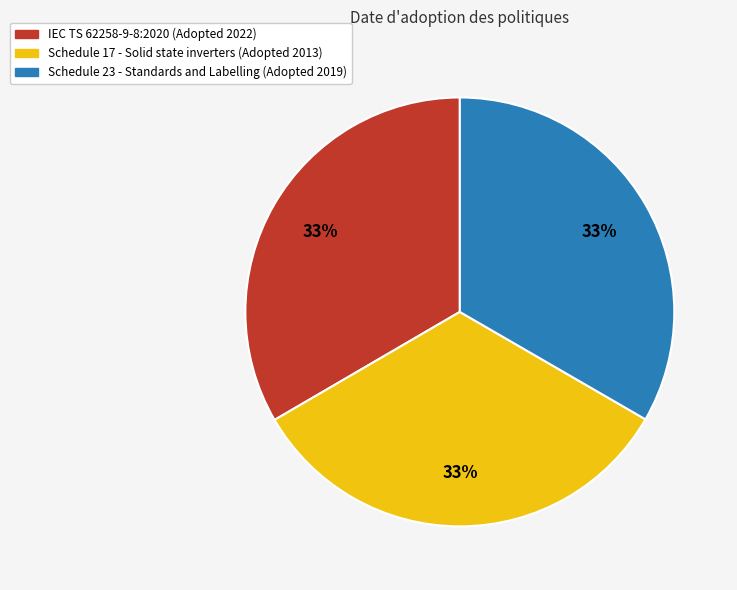

What is the ratio of the value at Schedule 17 - Solid state inverters to the value at IEC TS 62258-9-8:2020?

1.0